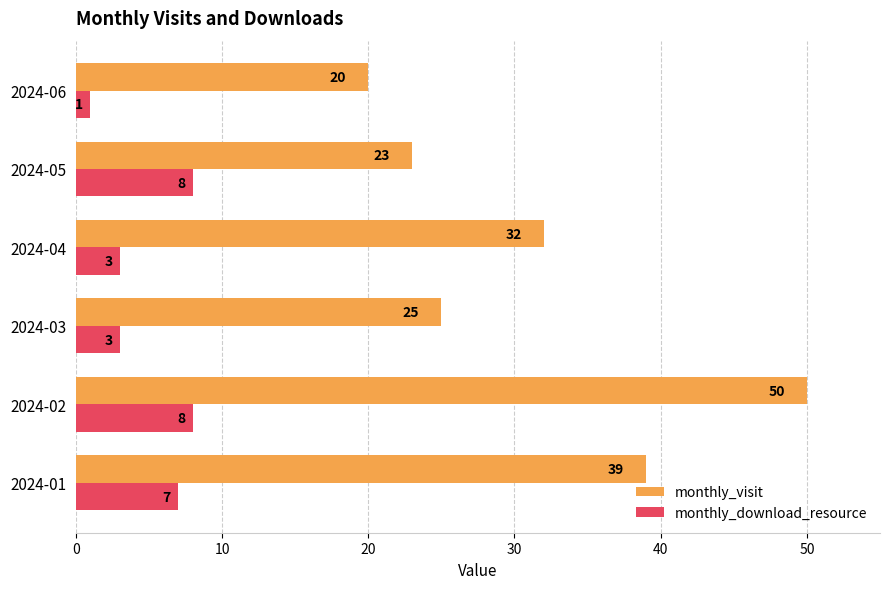

Which category has the highest value in the monthly_visit series?

2024-02